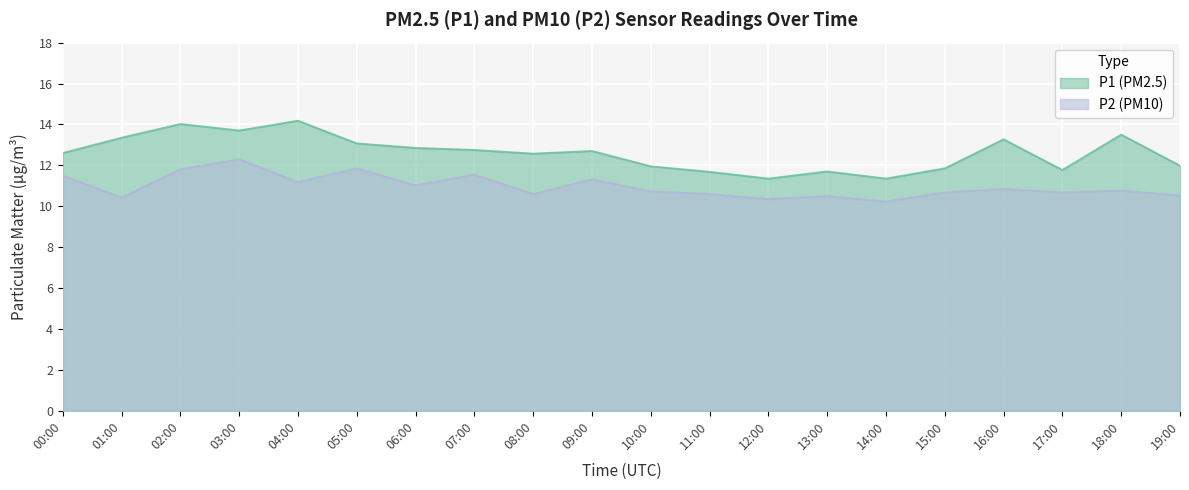

At which label is P1 closest to 12?

19:00